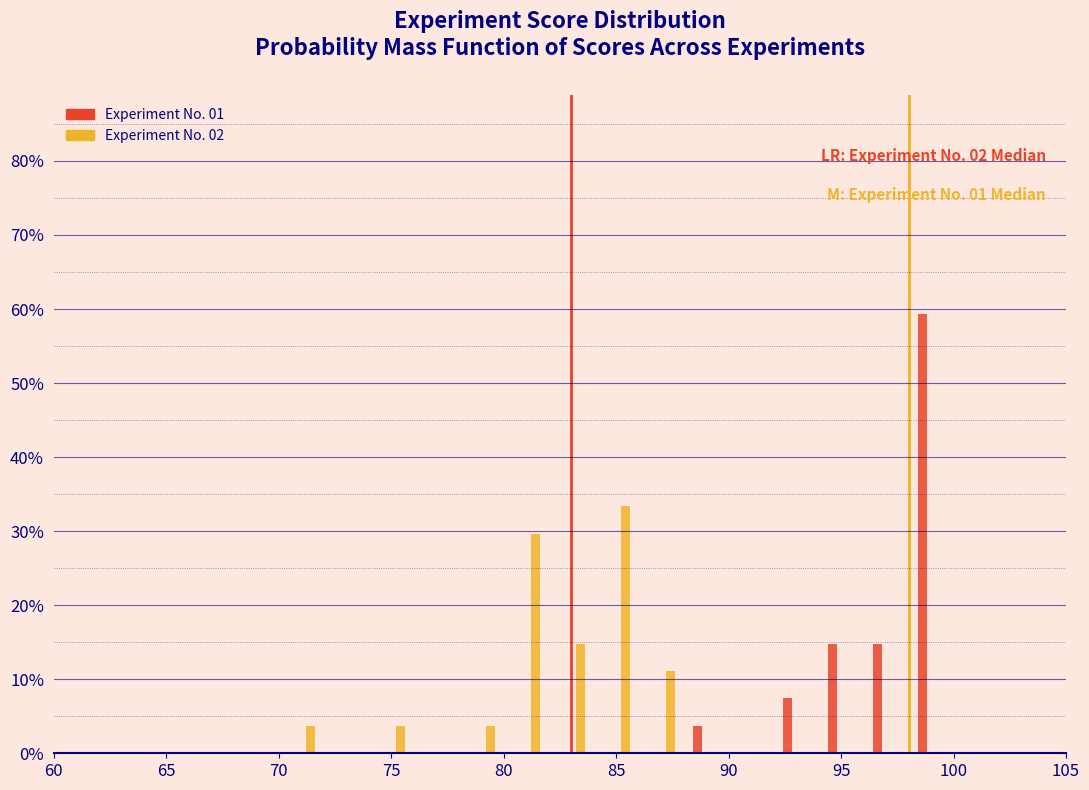

In the Experiment No. 02 series, which range on the x-axis has the tallest bar?

84 to 86